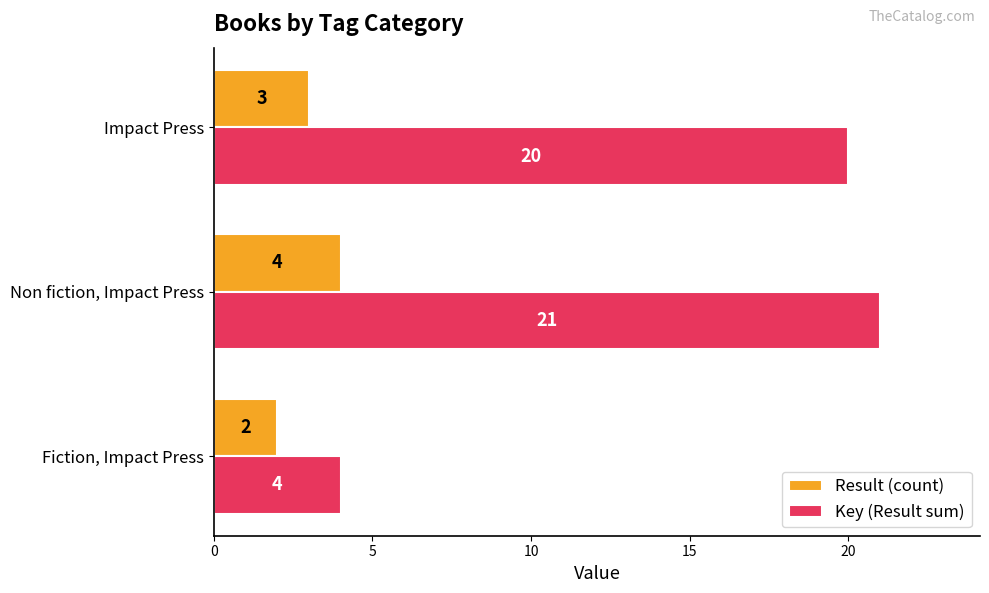

How many series are shown in this chart?

2